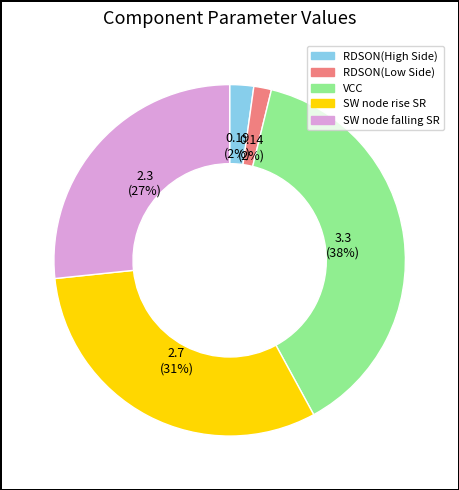

Which category has the biggest portion of the pie?

VCC